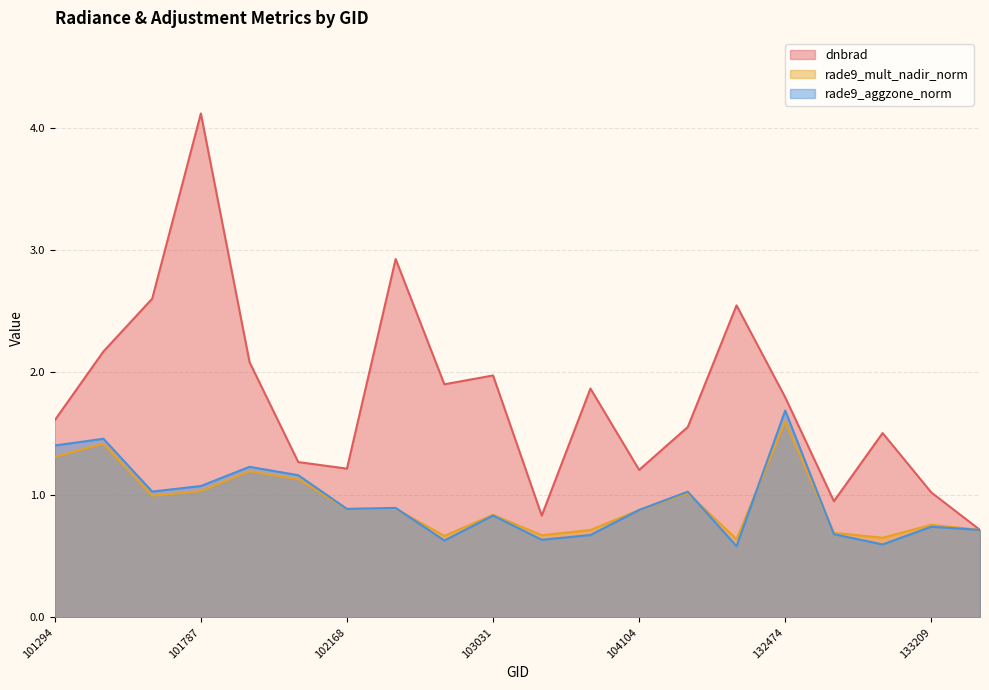

Which series has the largest range (max minus min)?

dnbrad